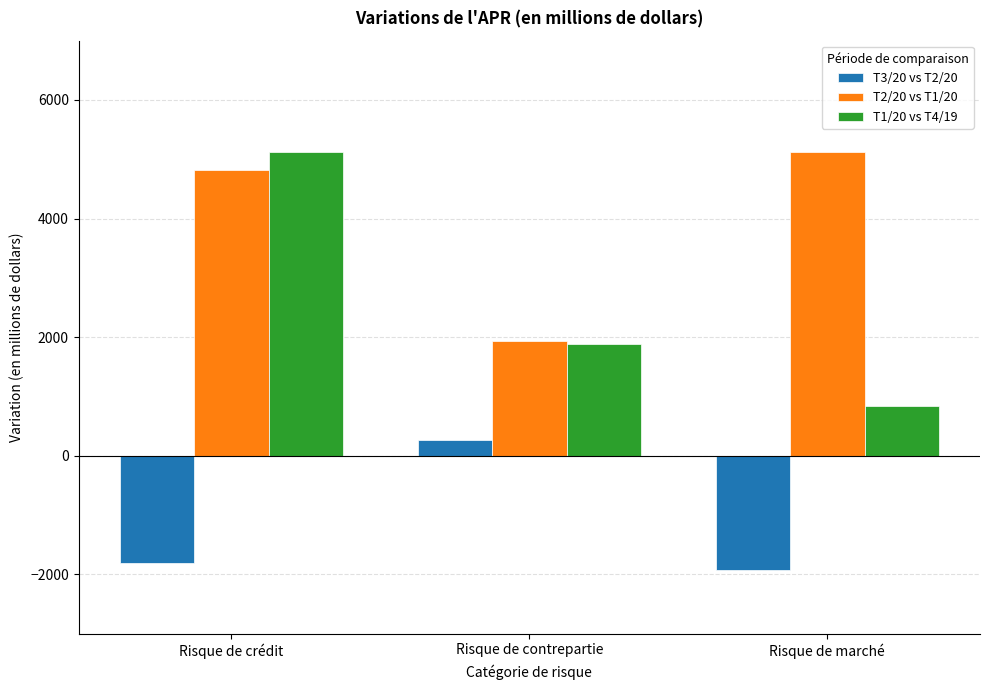

List the series in order of their overall mean, highest first.

T2/20 vs T1/20, T1/20 vs T4/19, T3/20 vs T2/20